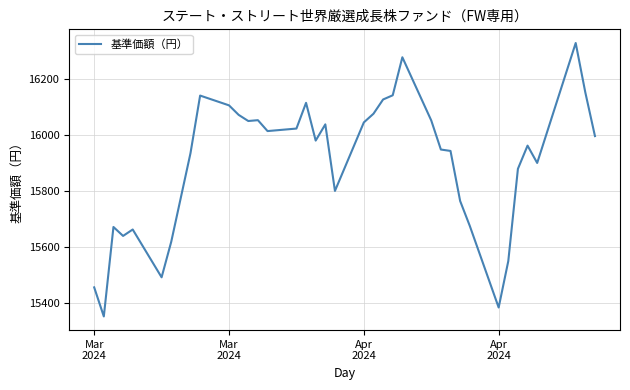

Count the number of categories in the chart.

37